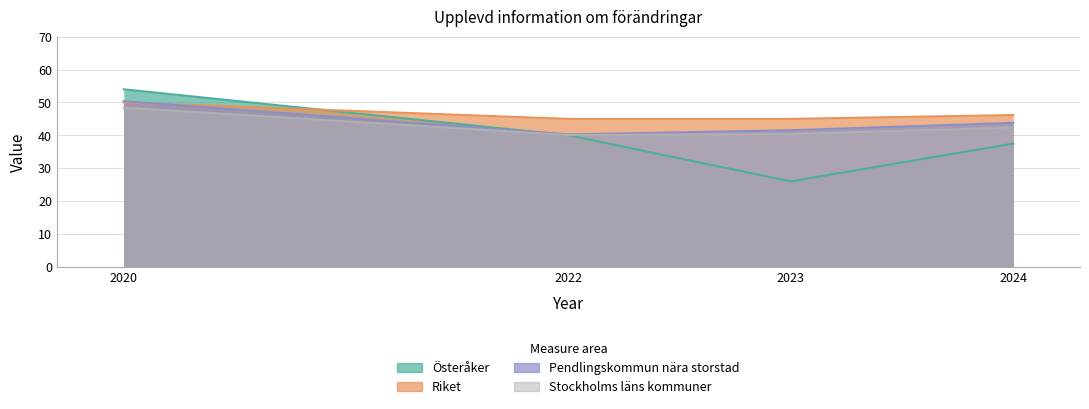

Does the chart have visible grid lines?

Yes